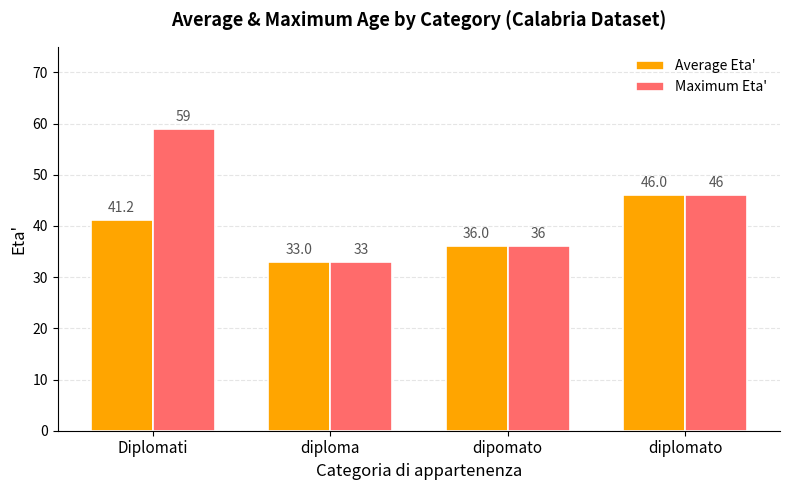

What is the difference between the Maximum Eta' values at diplomato and diploma?

13.0